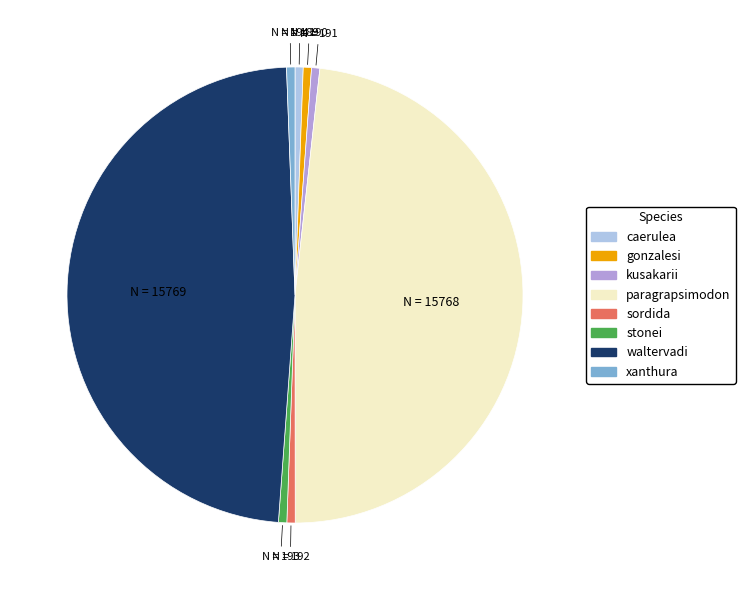

Combined, do stonei and sordida account for over 50%?

No